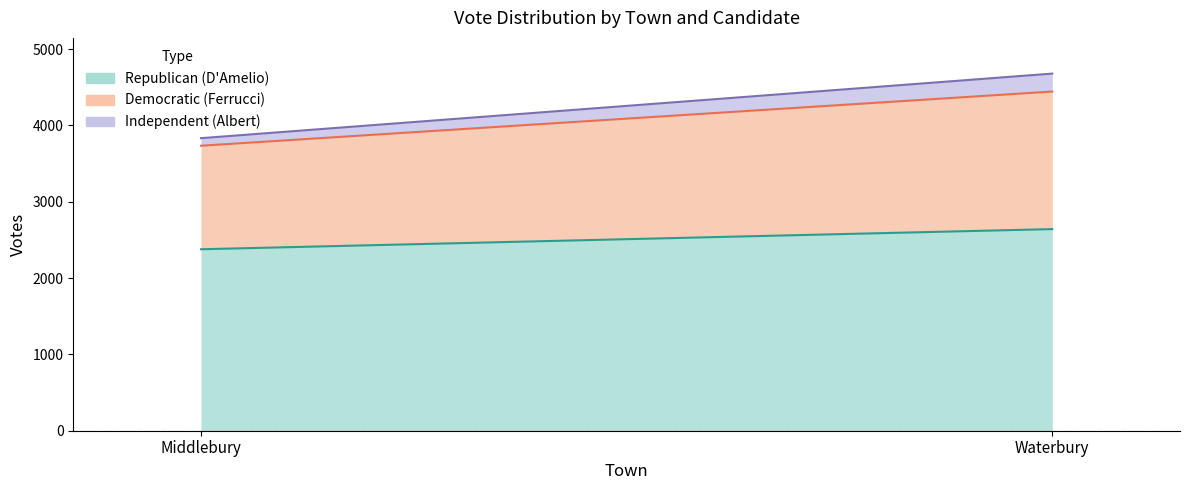

How many categories are shown in the chart?

2